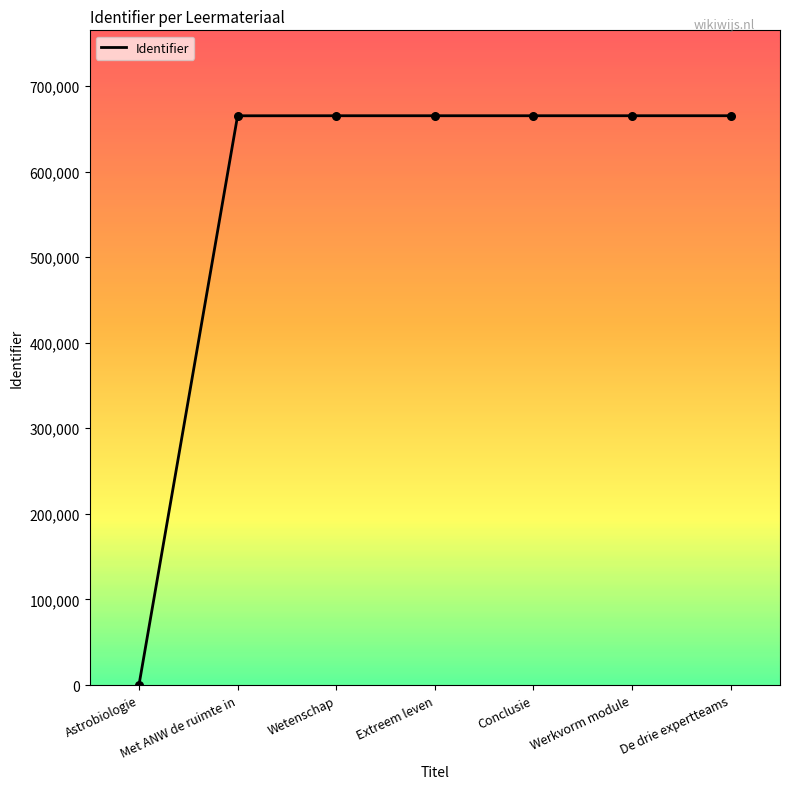

Which has a higher value, Astrobiologie or Conclusie?

Conclusie